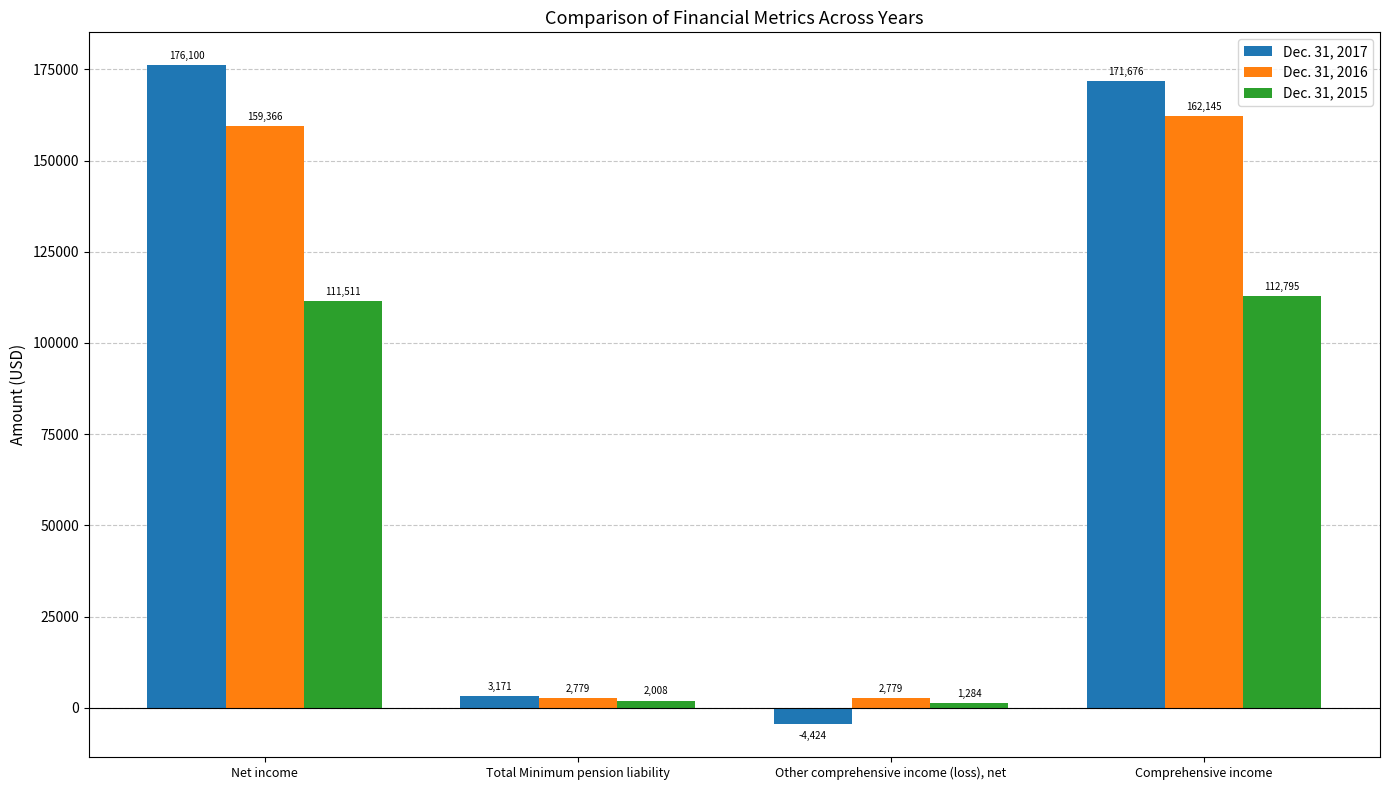

Are the bars grouped side by side (vs. stacked)?

Yes